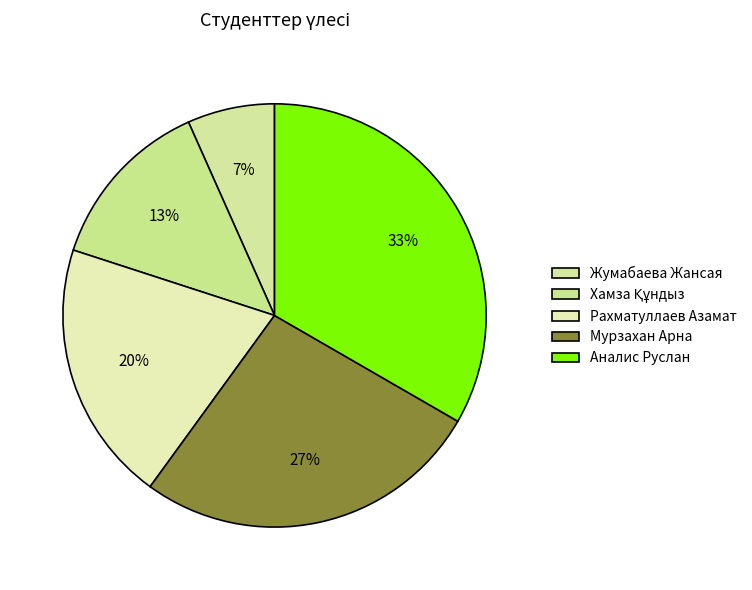

To the nearest percent, what is the average slice percentage?

20%